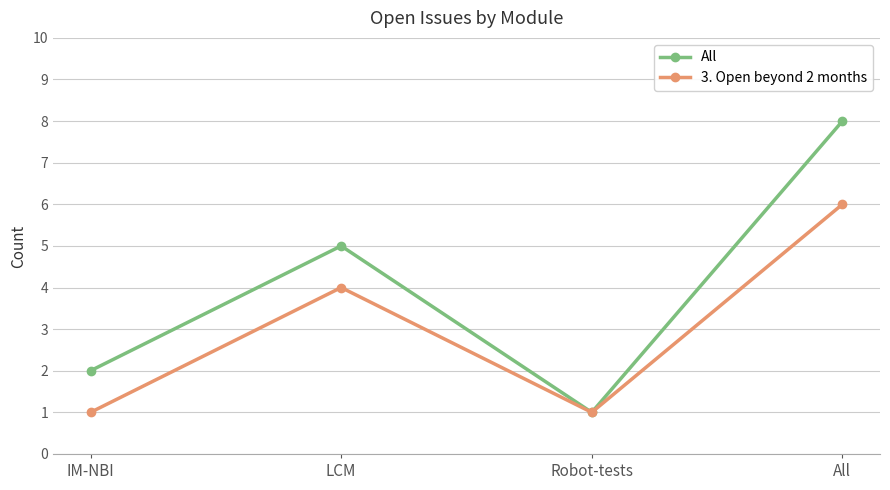

What is the label of the 2nd point from the right?

Robot-tests